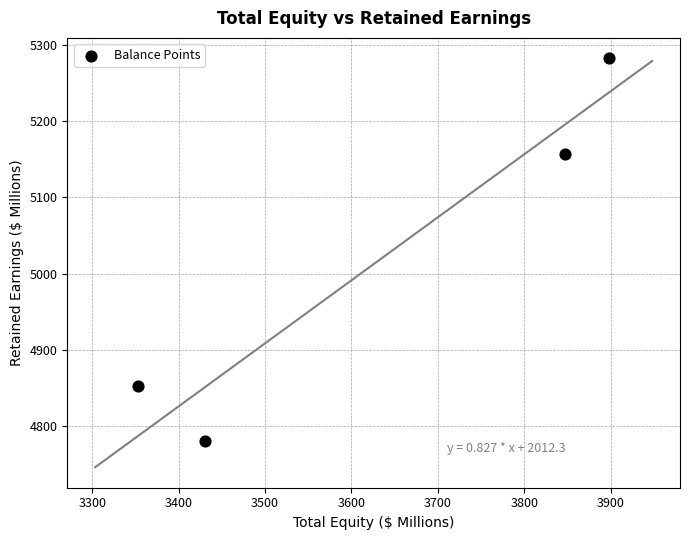

What is the average Y value?

5017.8